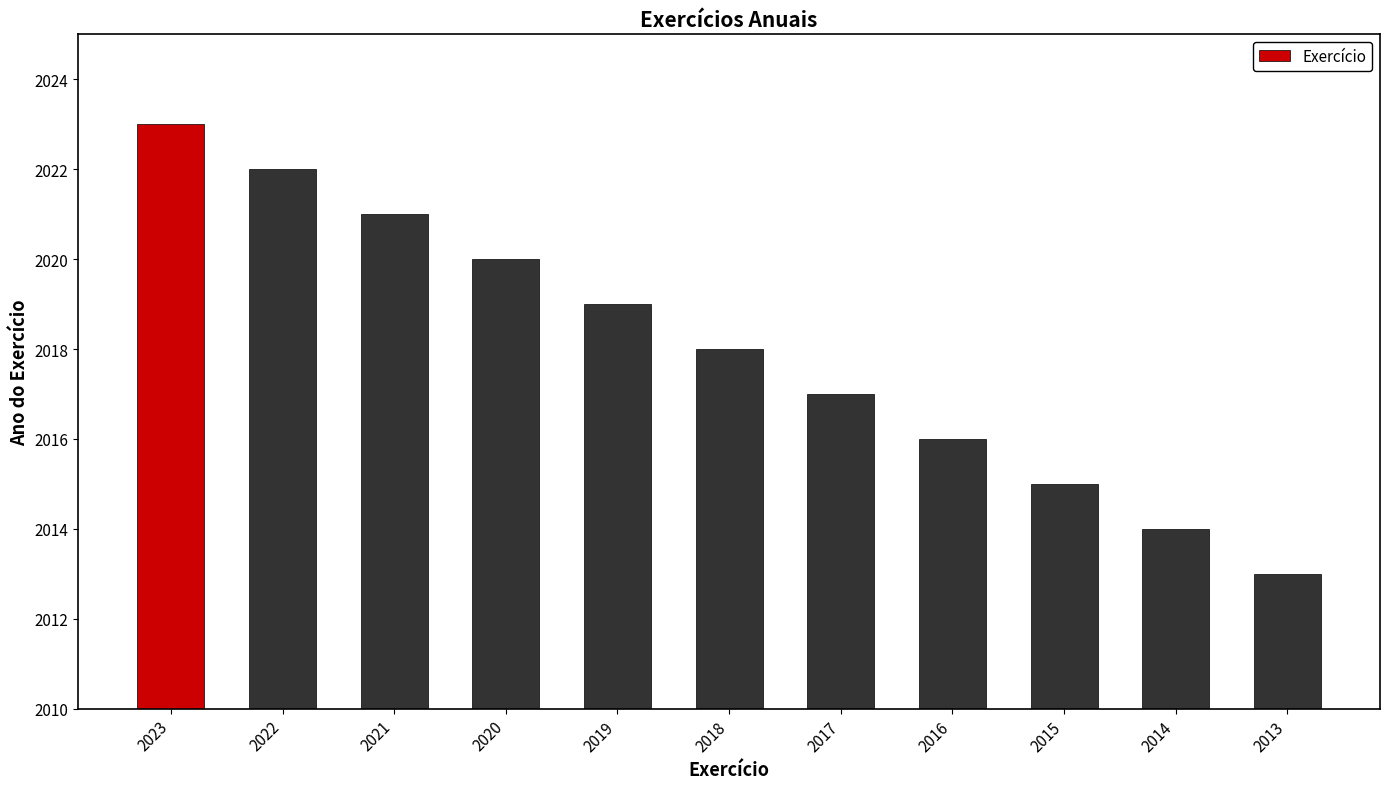

True or false: the data shows 2720 at 2014.

False